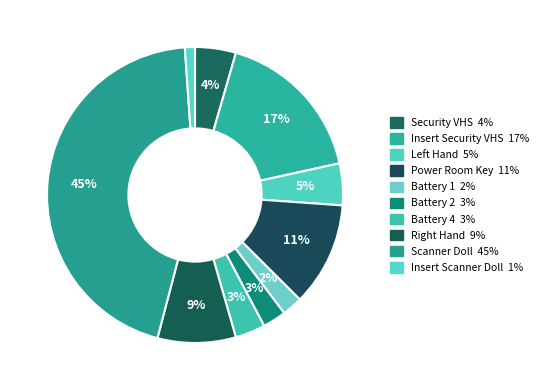

Count the number of slices in the pie.

10